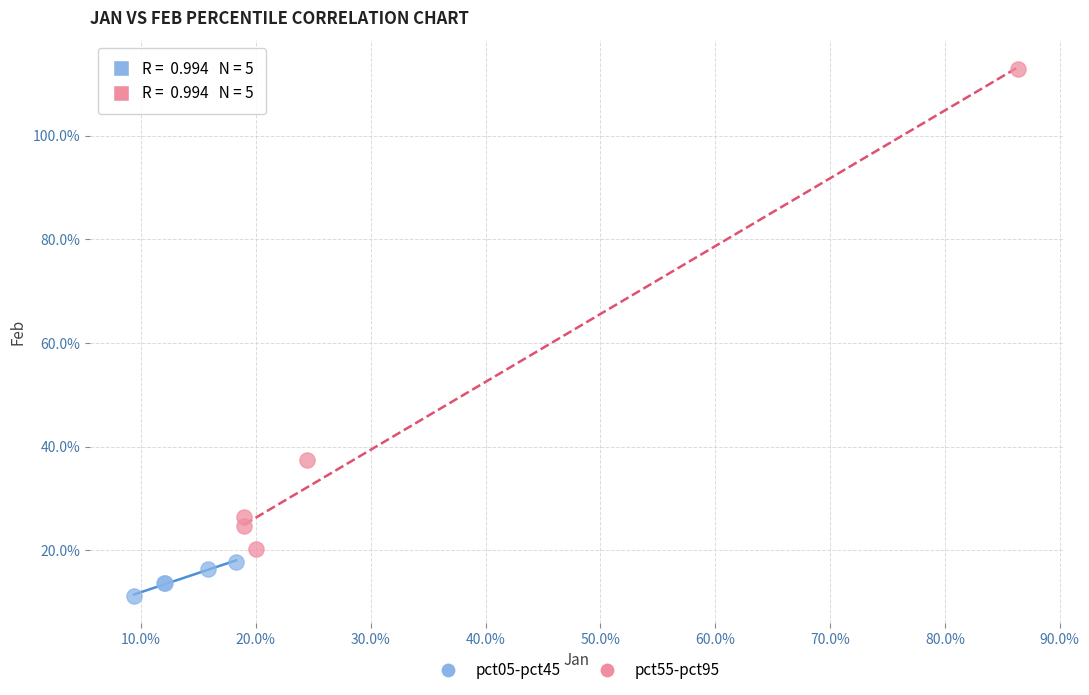

Which series reaches the maximum Y coordinate?

pct55-pct95